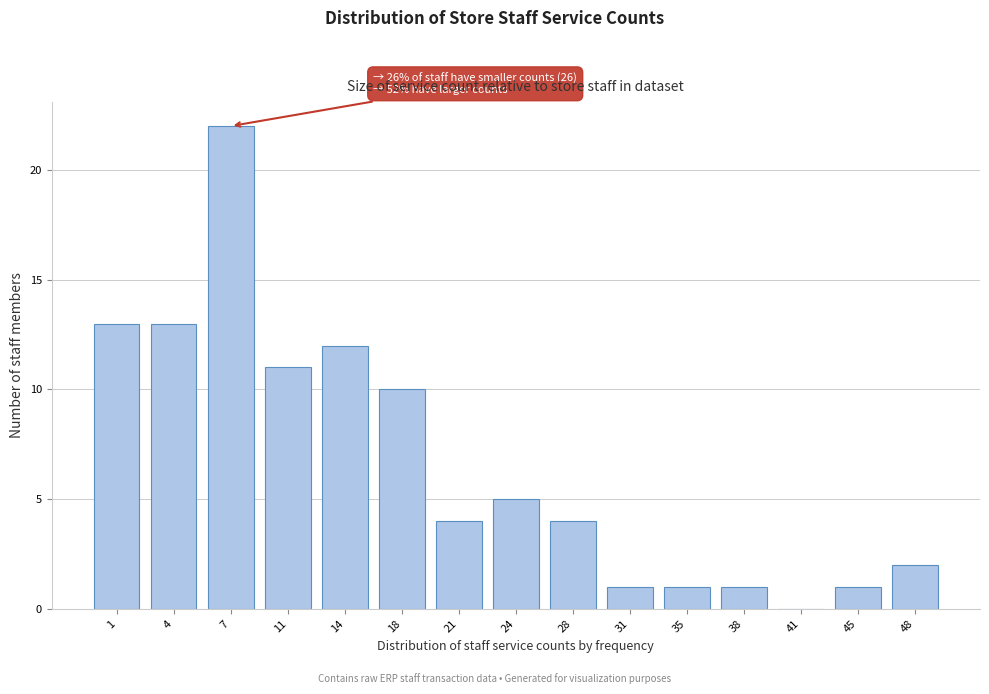

Reading left to right, what are all the values shown in this chart?

1=13	4=13	7=22	11=11	14=12	18=10	21=4	24=5	28=4	31=1	35=1	38=1	41=0	45=1	48=2